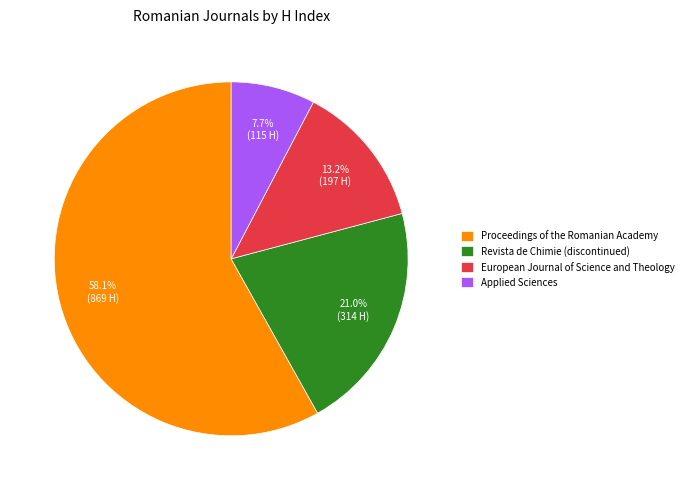

Does Proceedings of the Romanian Academy account for over 50% of the chart?

Yes